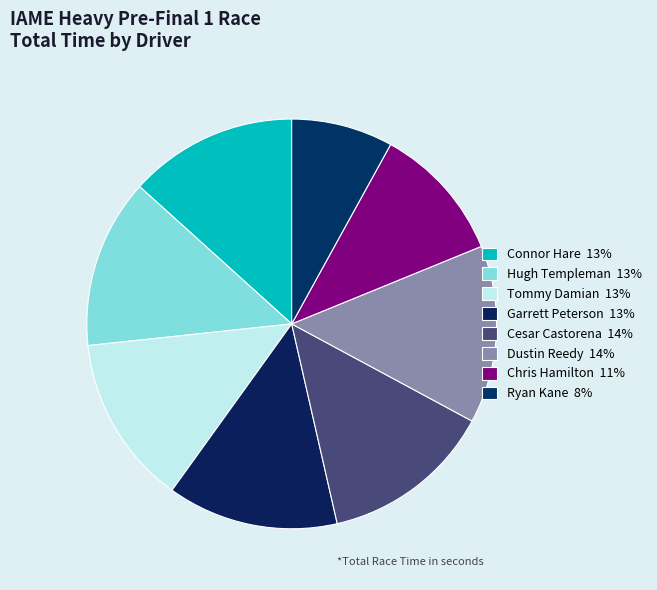

Approximately how many times larger is the value at Connor Hare compared to Ryan Kane?

1.7